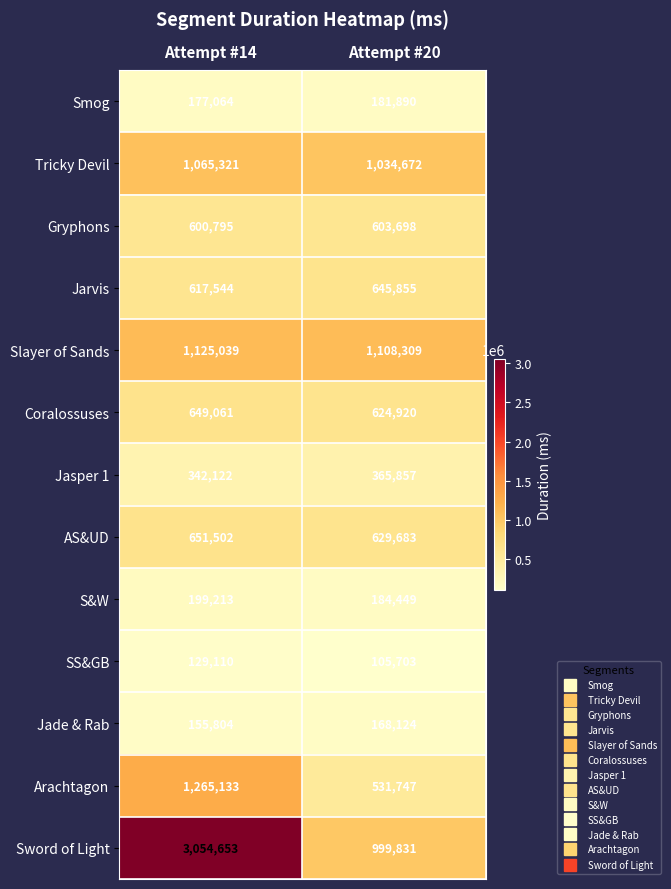

Reading left to right, list all the values displayed in this chart.

Smog: Attempt #14=177064	Attempt #20=181890
Tricky Devil: Attempt #14=1065321	Attempt #20=1034672
Gryphons: Attempt #14=600795	Attempt #20=603698
Jarvis: Attempt #14=617544	Attempt #20=645855
Slayer of Sands: Attempt #14=1125039	Attempt #20=1108309
Coralossuses: Attempt #14=649061	Attempt #20=624920
Jasper 1: Attempt #14=342122	Attempt #20=365857
AS&UD: Attempt #14=651502	Attempt #20=629683
S&W: Attempt #14=199213	Attempt #20=184449
SS&GB: Attempt #14=129110	Attempt #20=105703
Jade & Rab: Attempt #14=155804	Attempt #20=168124
Arachtagon: Attempt #14=1265133	Attempt #20=531747
Sword of Light: Attempt #14=3054653	Attempt #20=999831